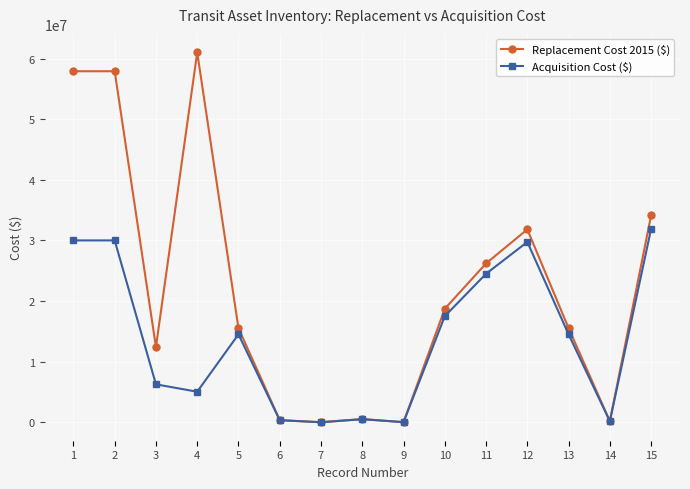

Is the value of Acquisition Cost ($) at 2 greater than the value of Replacement Cost 2015 ($) at 7?

Yes